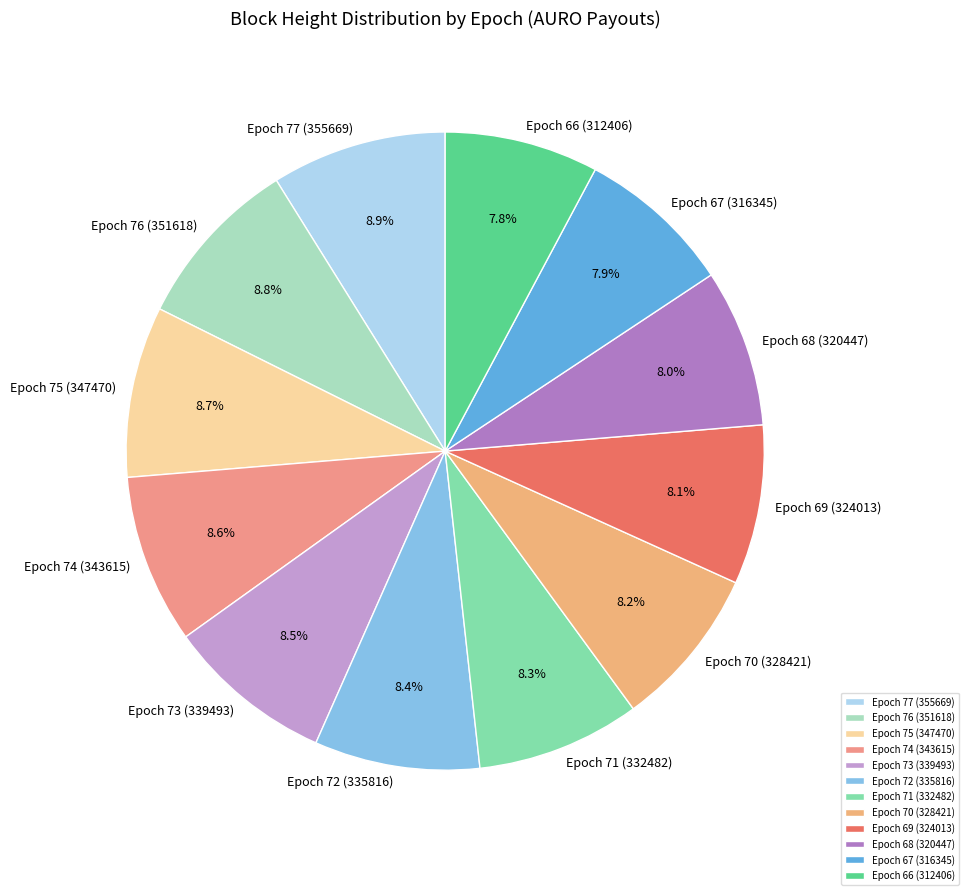

To the nearest percent, what is the difference between the Epoch 67 (316345) and Epoch 77 (355669) slice percentages?

1%